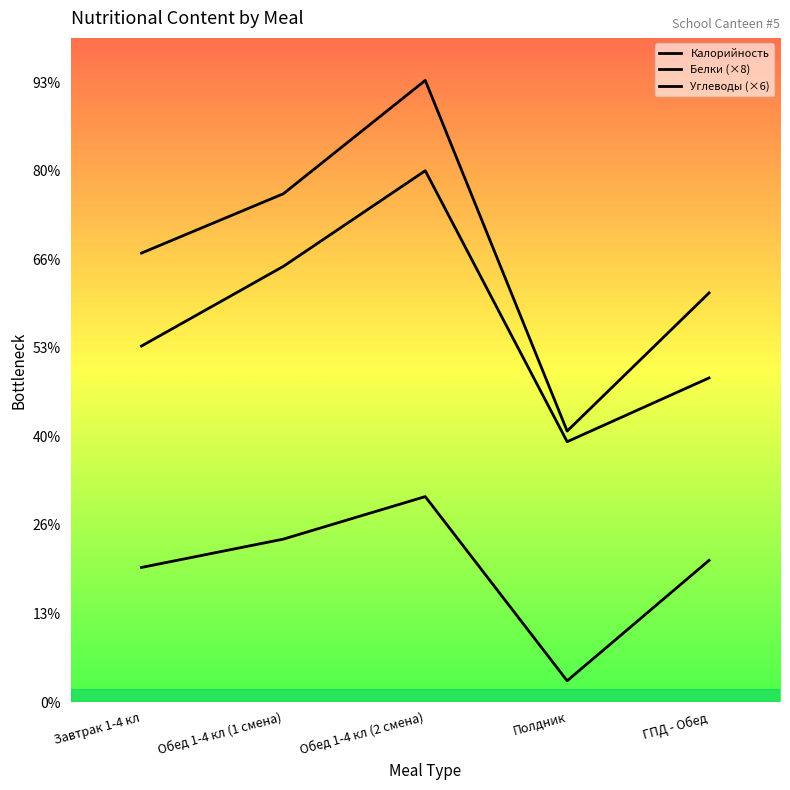

How many interior local valleys does the Калорийность series have?

1